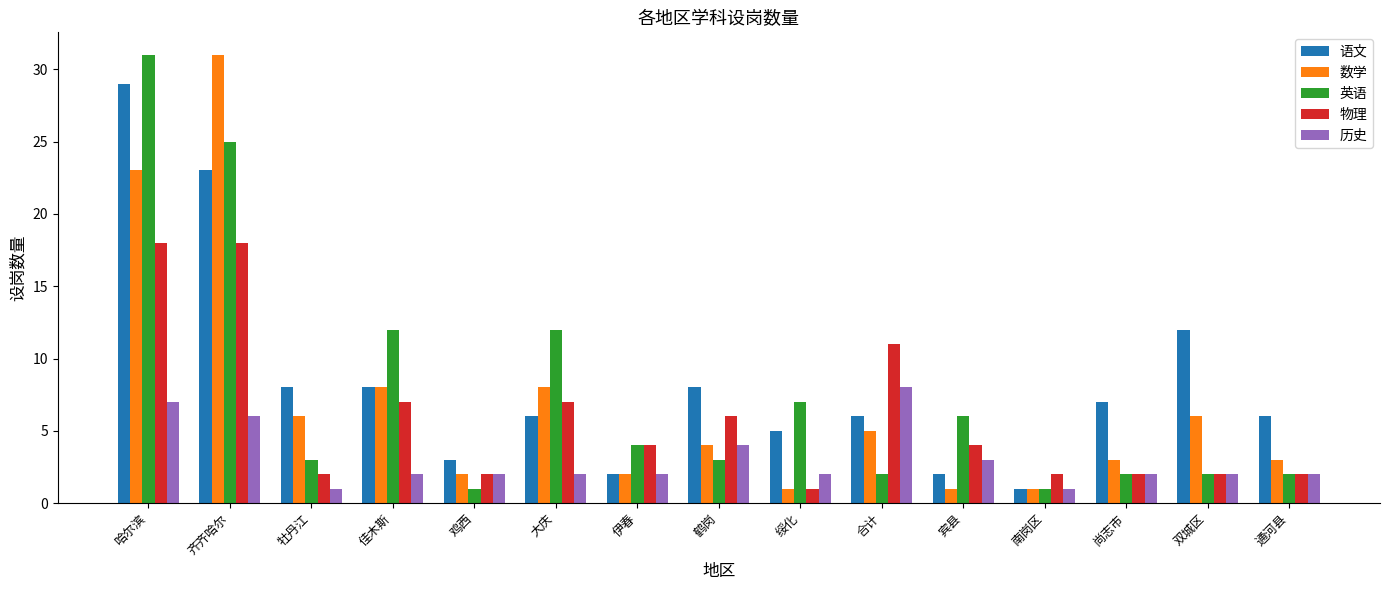

What are all the series names shown in the legend?

语文, 数学, 英语, 物理, 历史